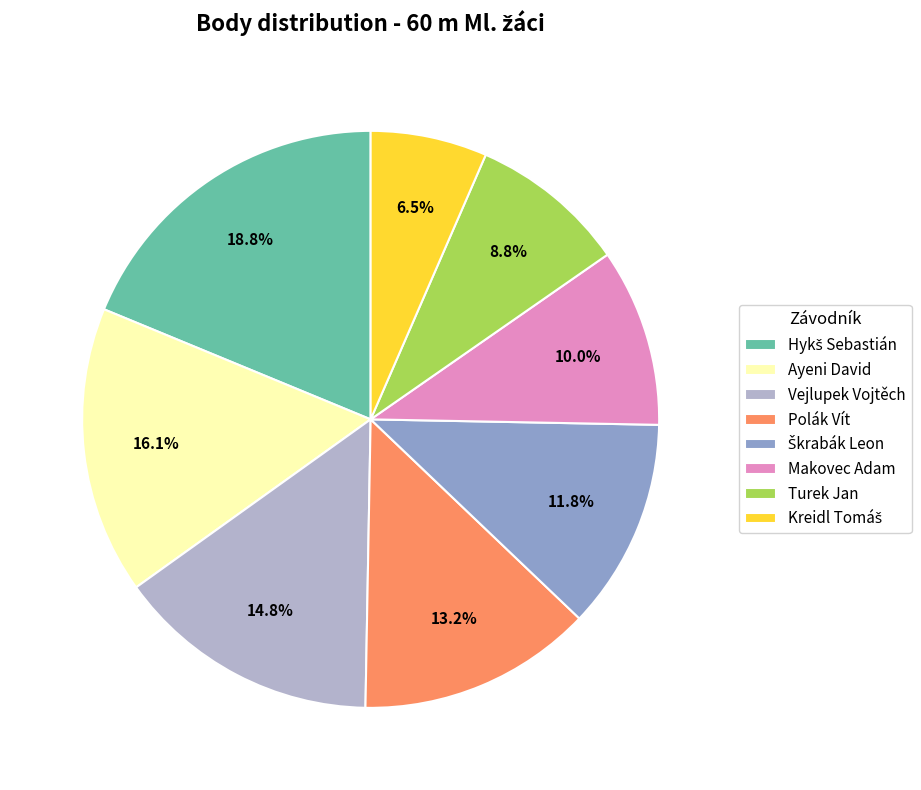

What is the total percentage of Polák Vít and Ayeni David?

29.3%